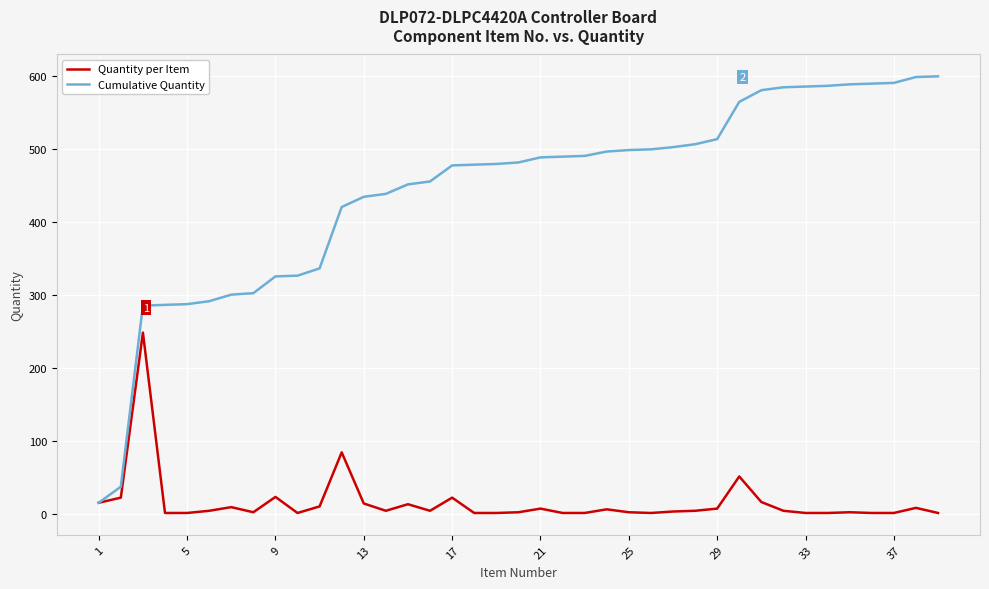

What is the greatest value displayed?

599